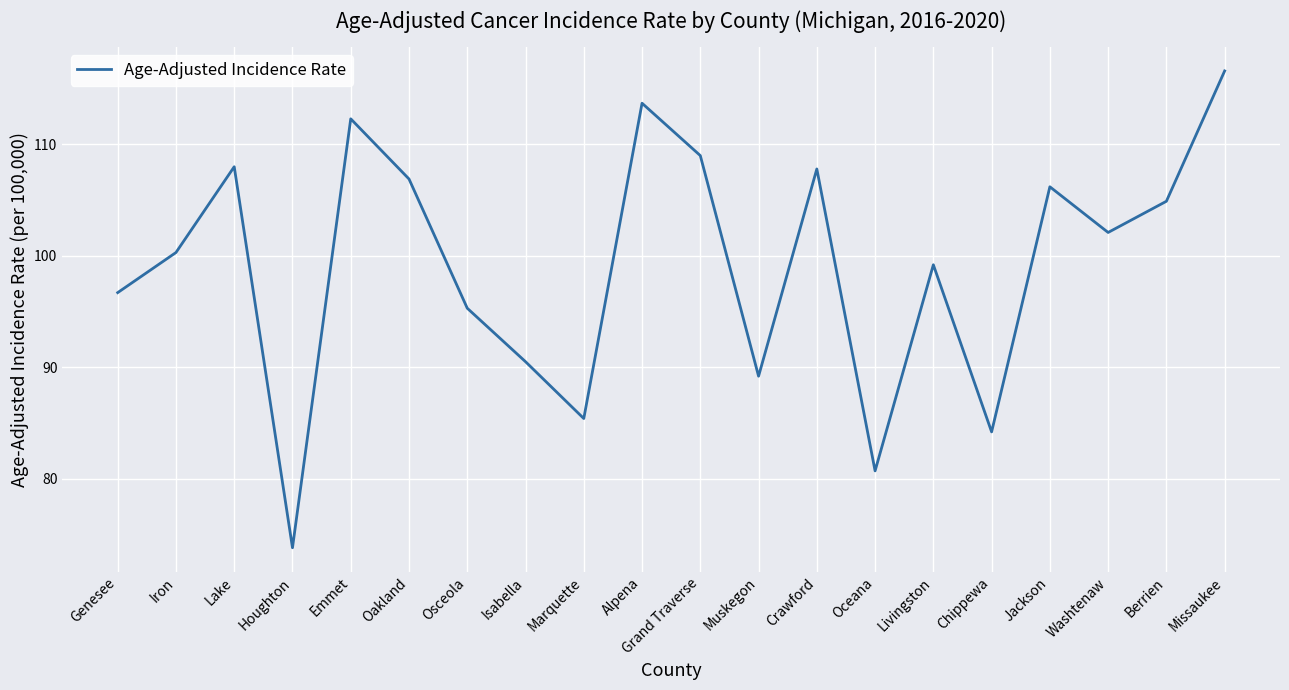

What is the difference between the values at Crawford and Missaukee?

8.8